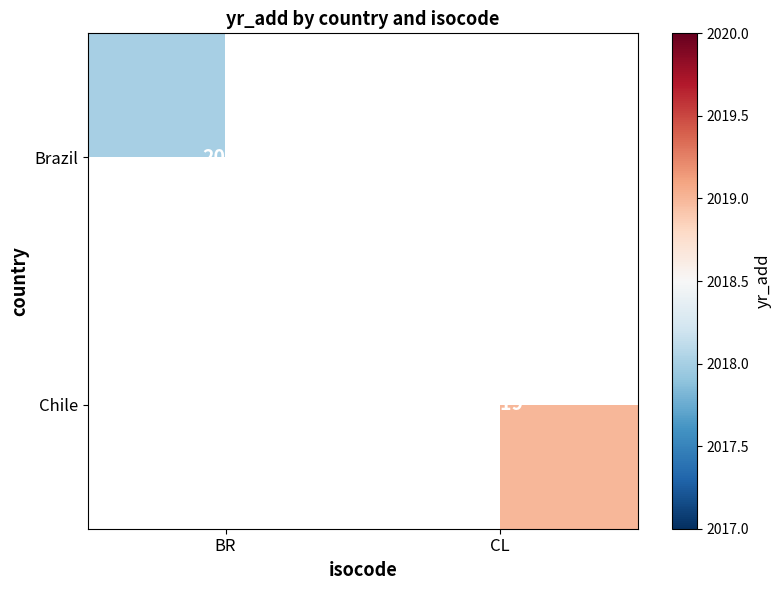

The value of Brazil at BR is 1205. True or false?

False